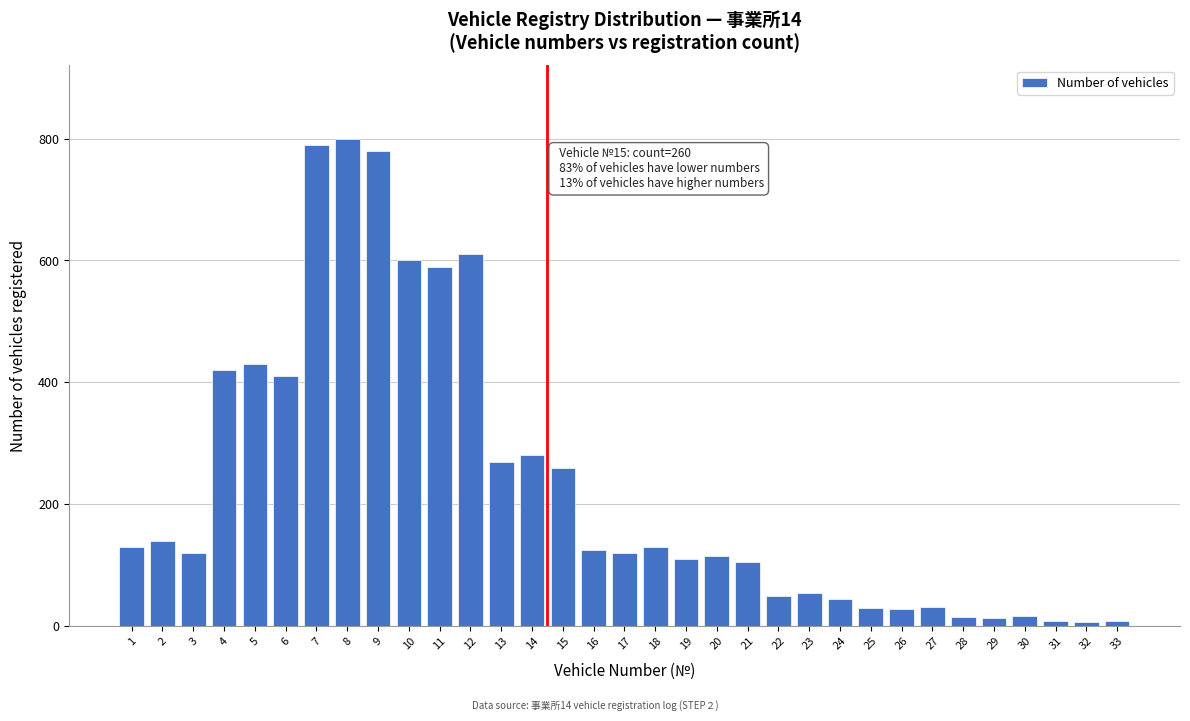

What is the average value?

232